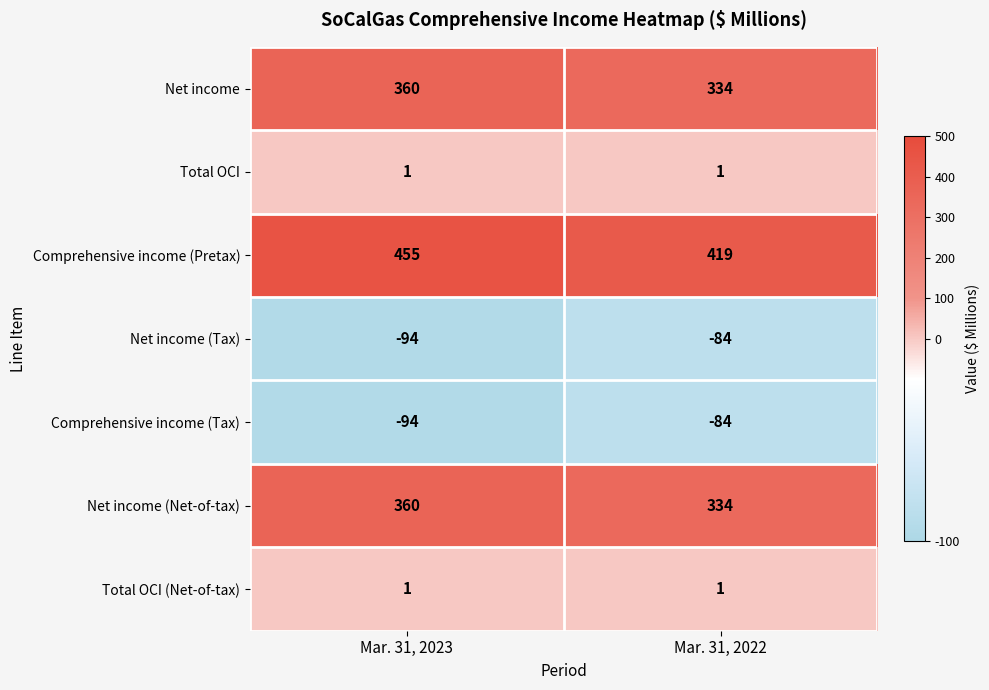

Reading right to left, list all the values displayed in this chart.

Net income: 334	360
Total OCI: 1	1
Comprehensive income (Pretax): 419	455
Net income (Tax): -84	-94
Comprehensive income (Tax): -84	-94
Net income (Net-of-tax): 334	360
Total OCI (Net-of-tax): 1	1